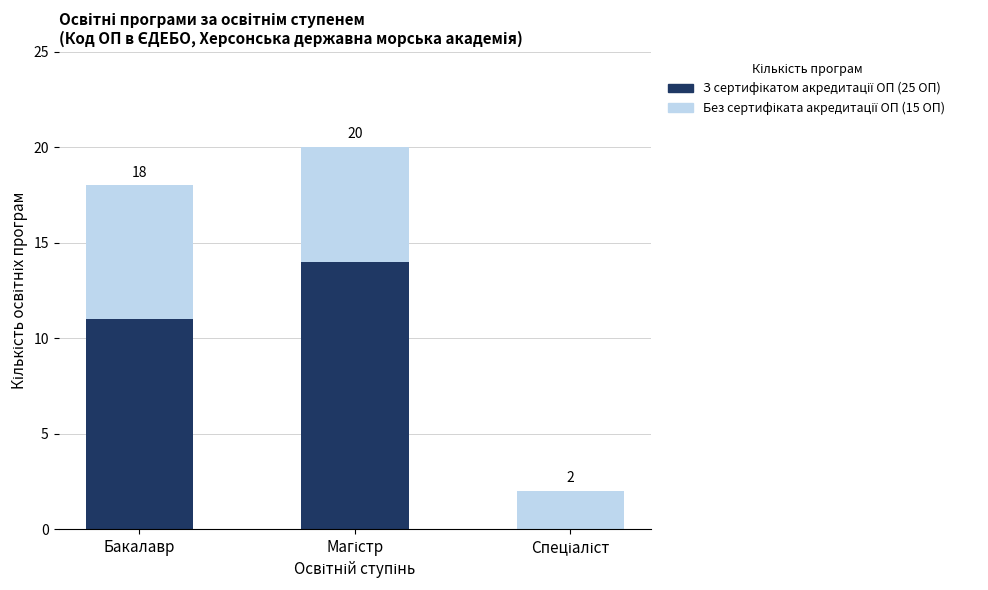

What position from the right is Спеціаліст?

1